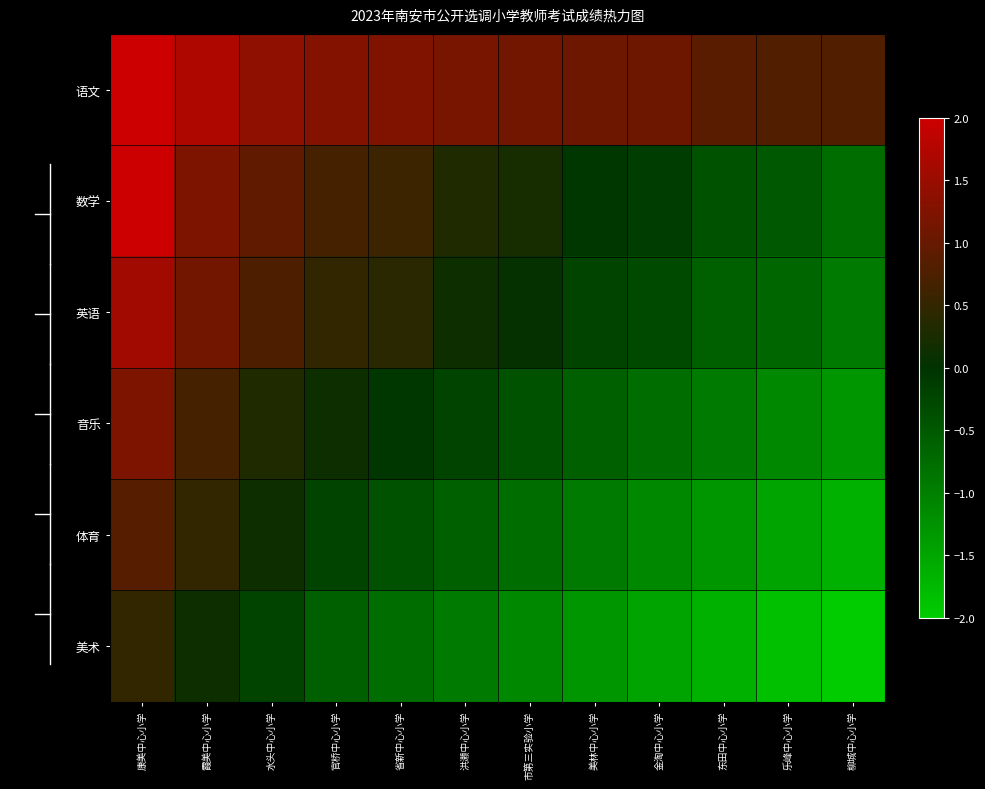

What is the difference between the highest and lowest values at 水头中心小学?

1.6